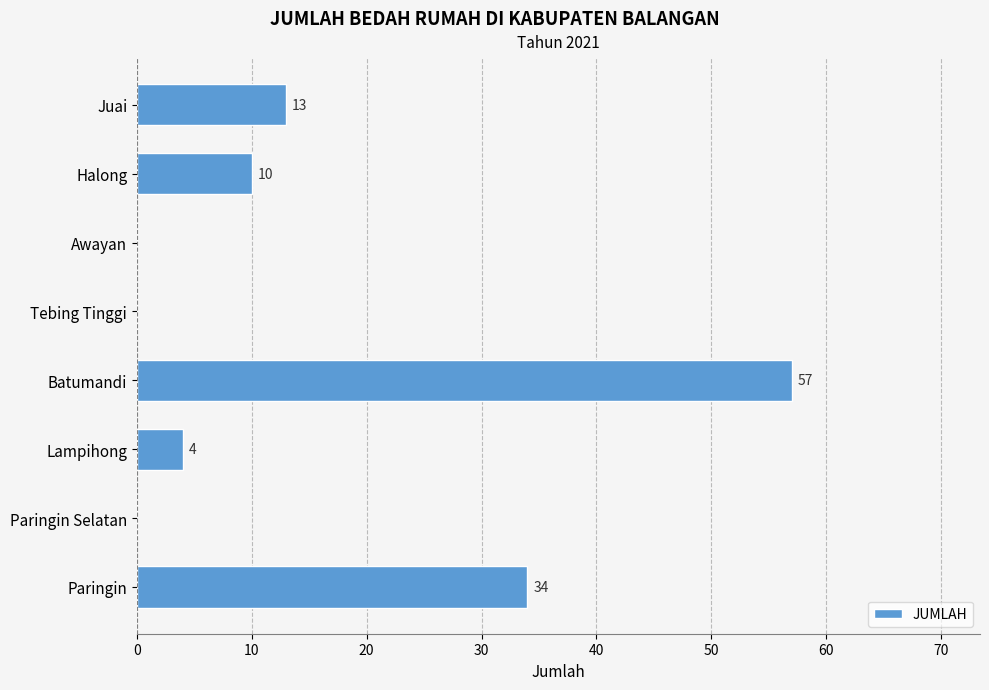

Is it true that the value at Awayan is -17?

False